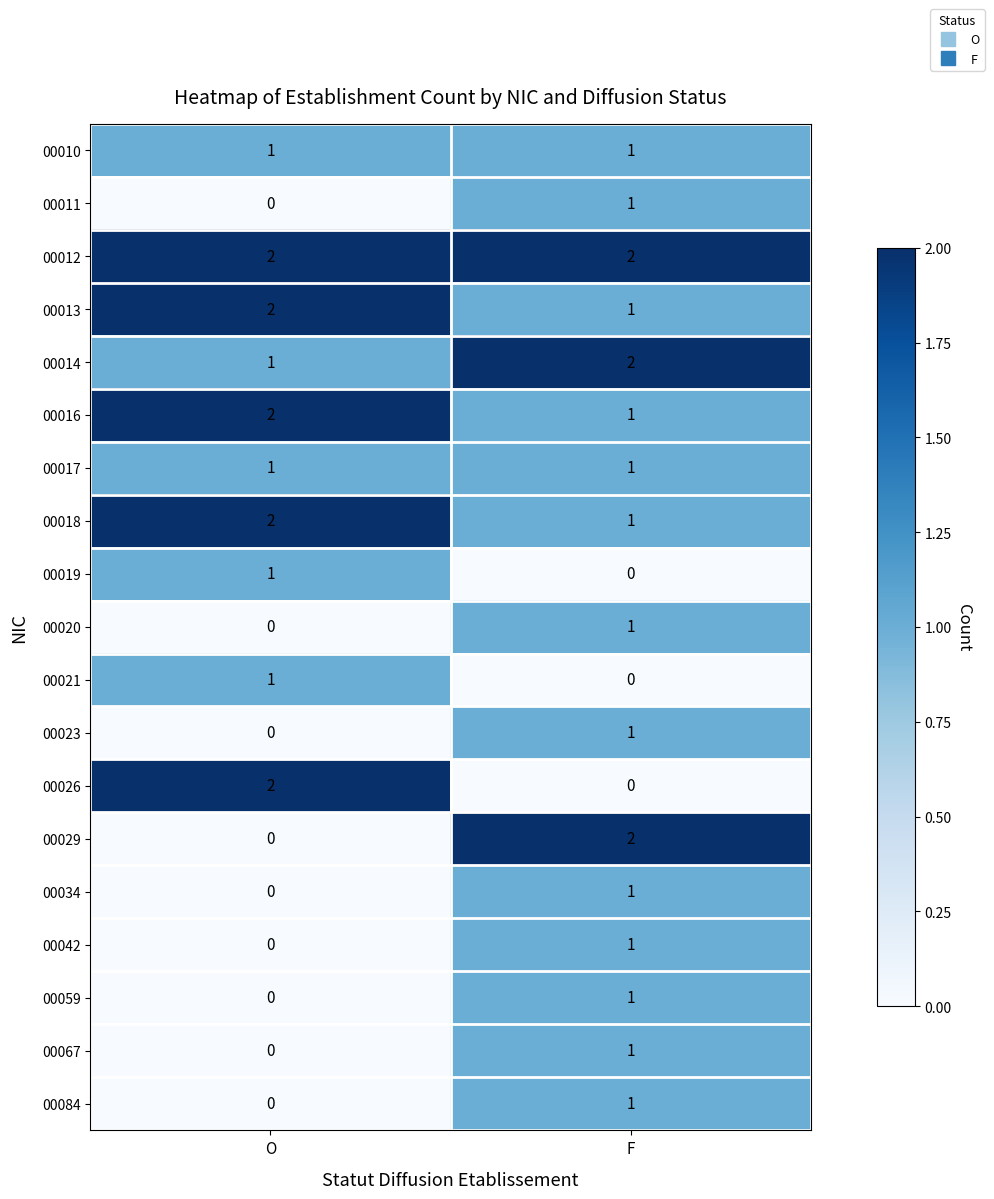

Which series has the largest total across all categories?

00012